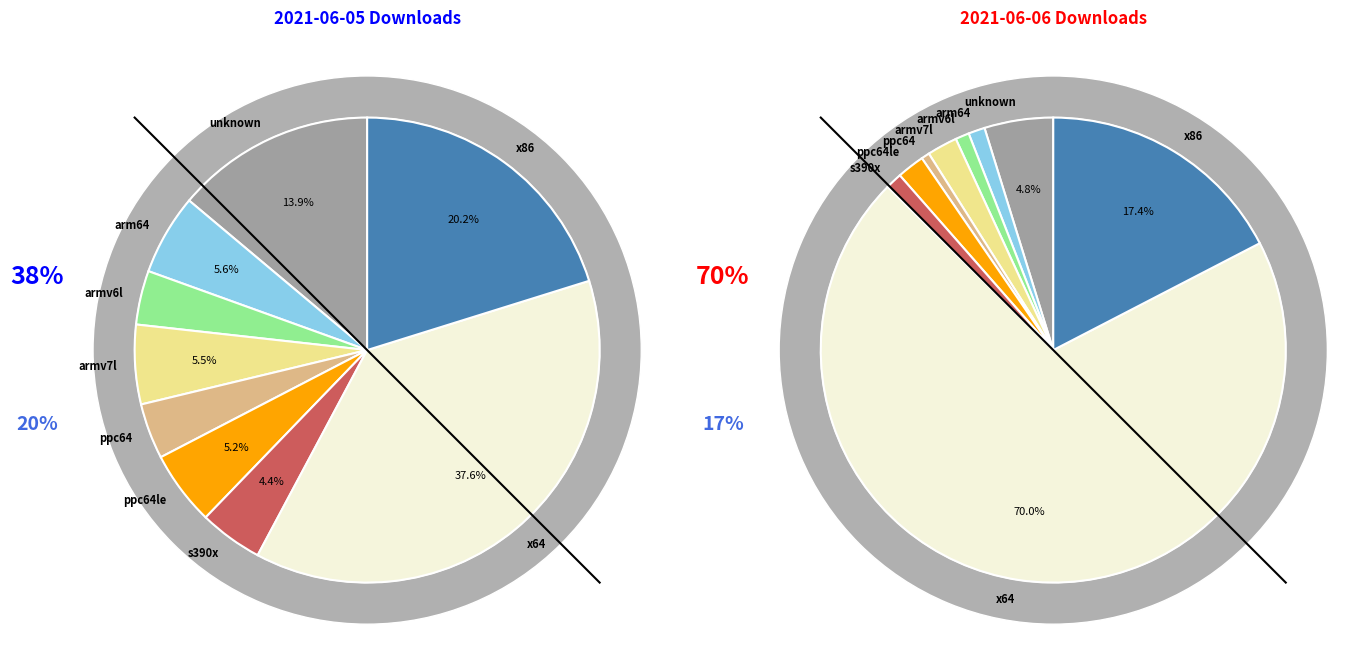

Which category has the smallest portion of the pie?

ppc64